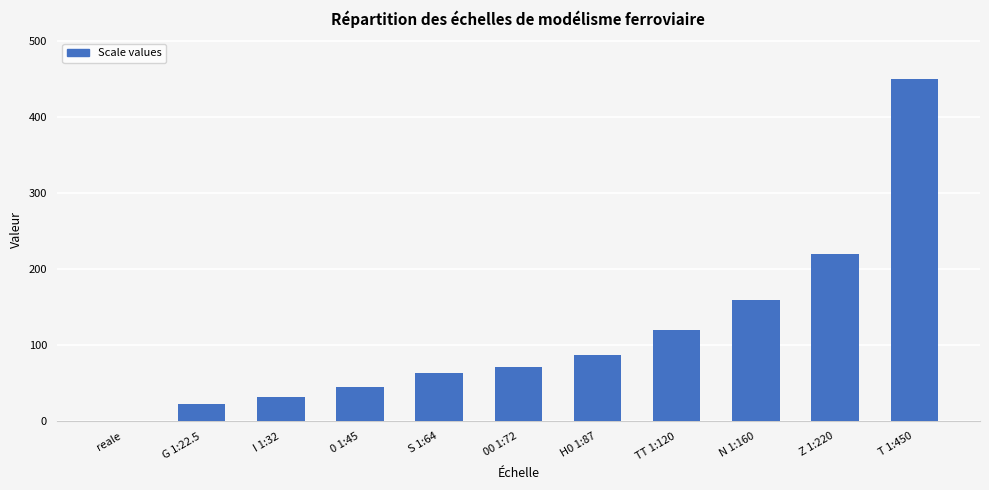

What is the sum of the values at N 1:160 and G 1:22.5?

182.5